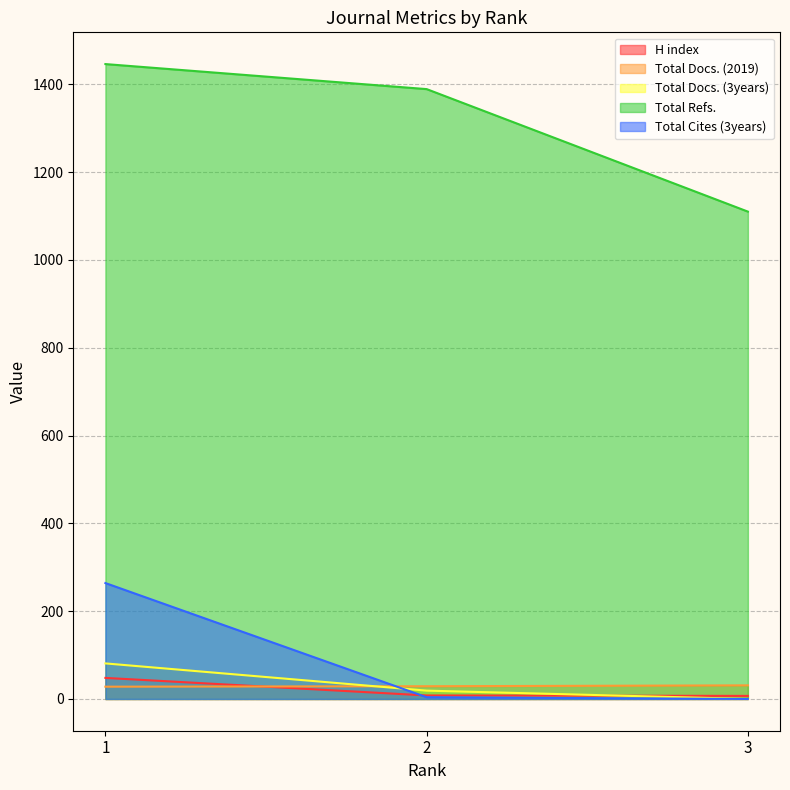

What is the difference between the highest and lowest values at 2?

1385